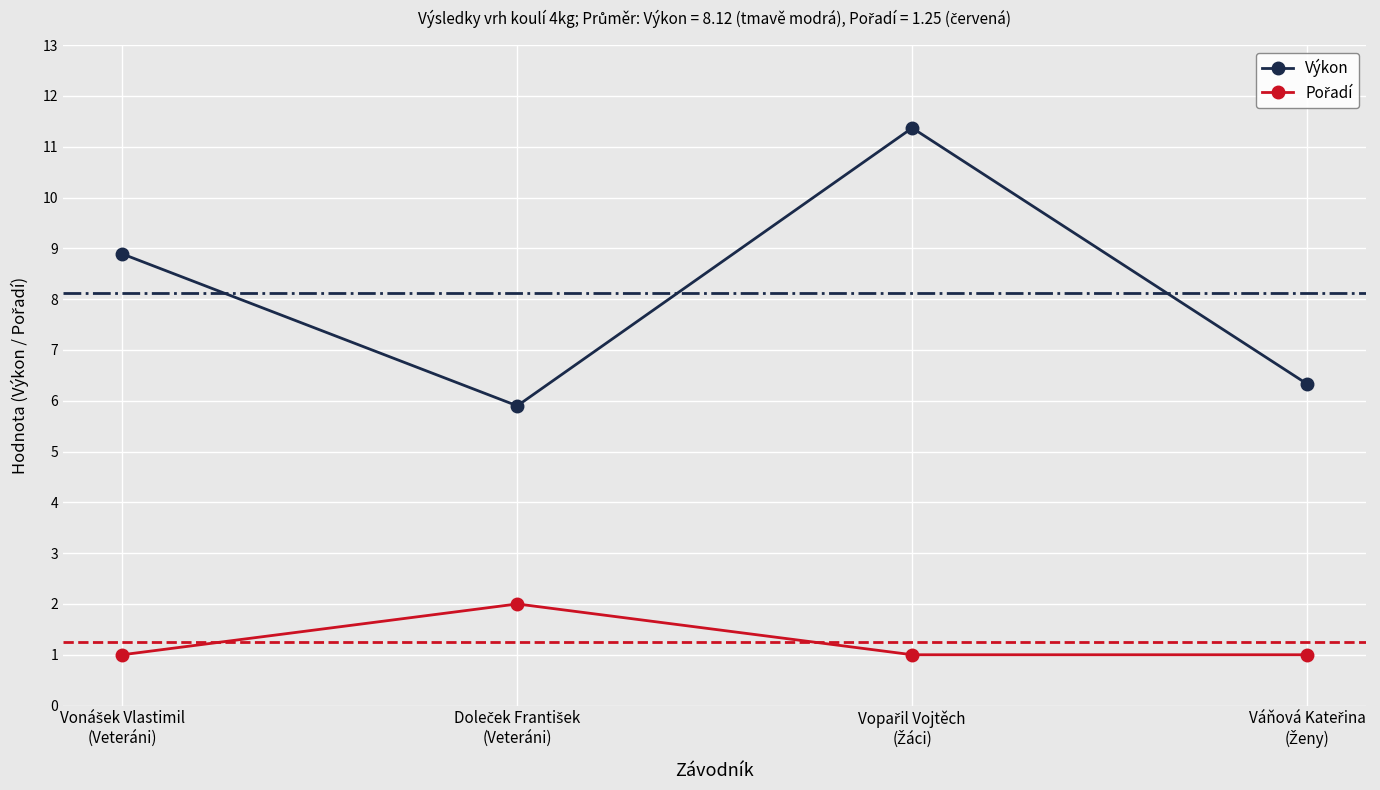

Which series has the largest total across all categories?

Výkon